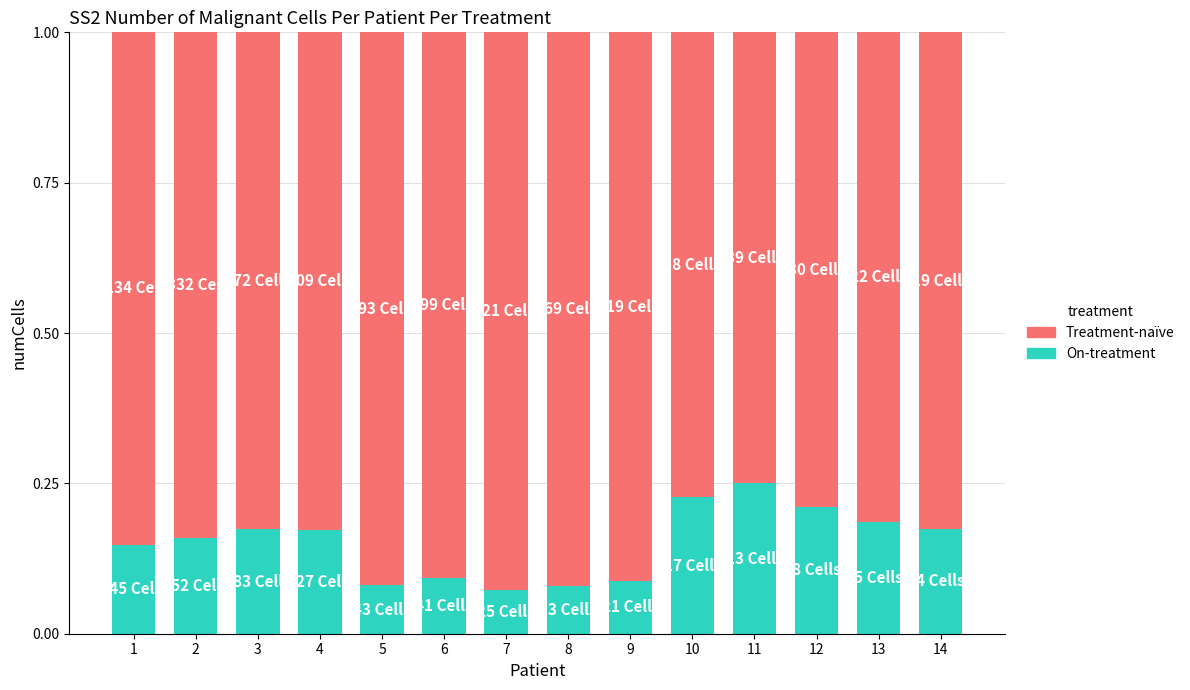

What is the sum of all On-treatment values?

2.1